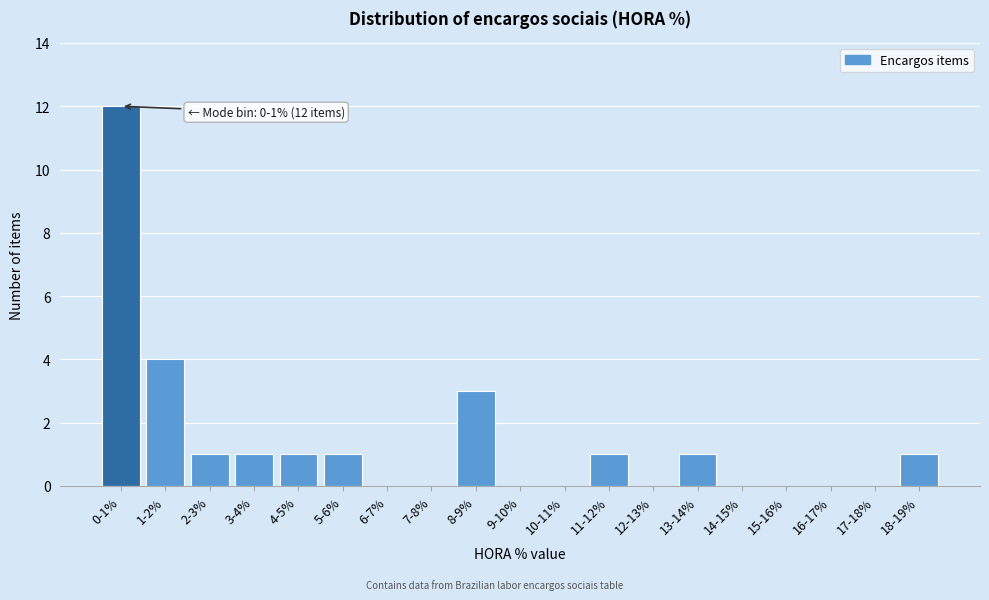

Reading left to right, extract all data points from this chart.

0-1%=12	1-2%=4	2-3%=1	3-4%=1	4-5%=1	5-6%=1	6-7%=0	7-8%=0	8-9%=3	9-10%=0	10-11%=0	11-12%=1	12-13%=0	13-14%=1	14-15%=0	15-16%=0	16-17%=0	17-18%=0	18-19%=1